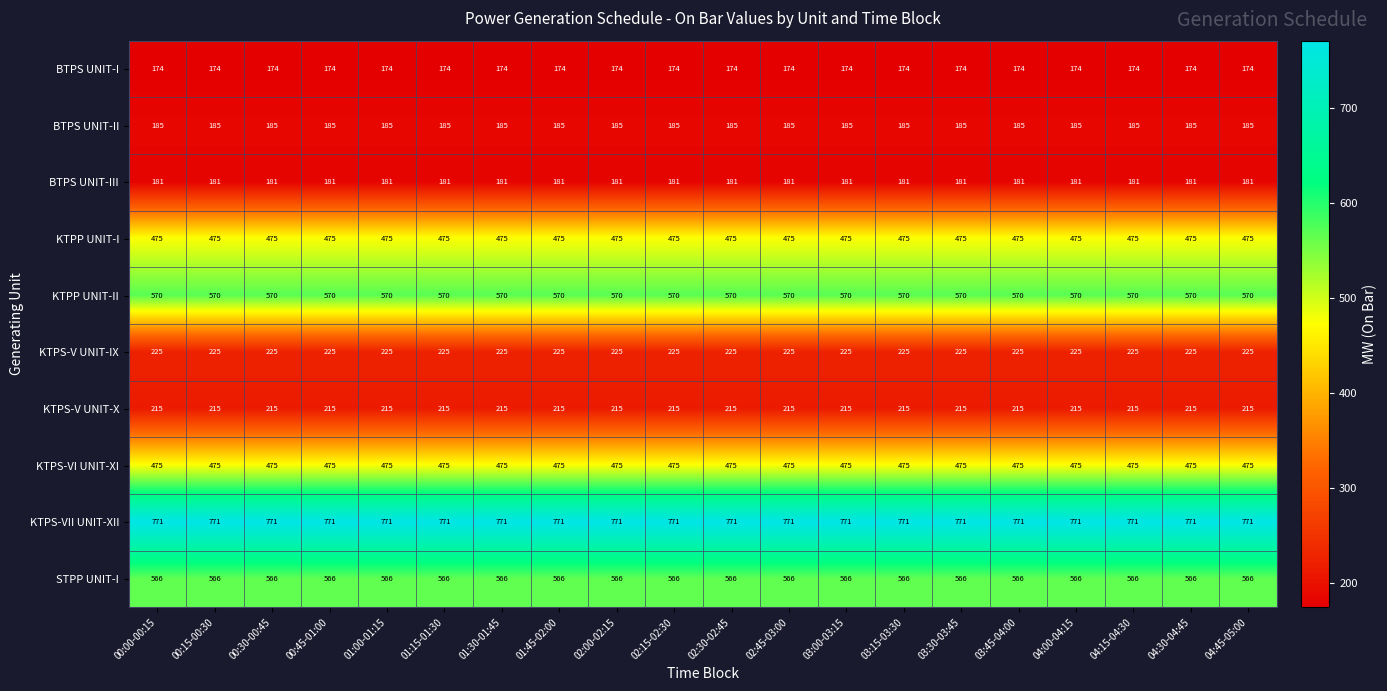

What is the maximum value shown in the chart?

771